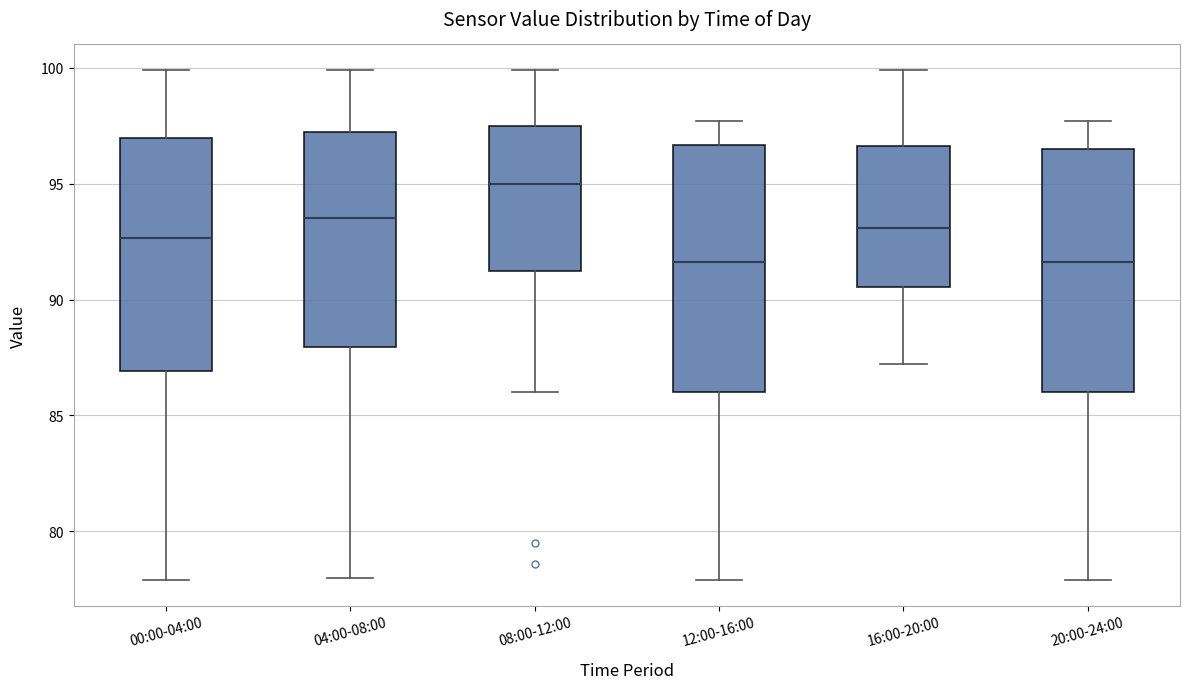

Where does the lower whisker of the box for 08:00-12:00 end on the y-axis? The values are not printed on the chart, so give them approximately, as read against the axis.

86.0